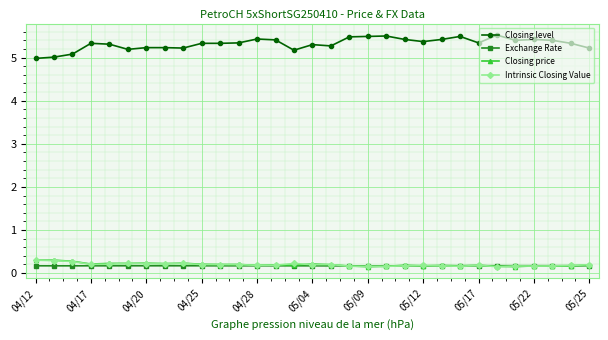

Count the Exchange Rate values in the range 0 to 1.

31